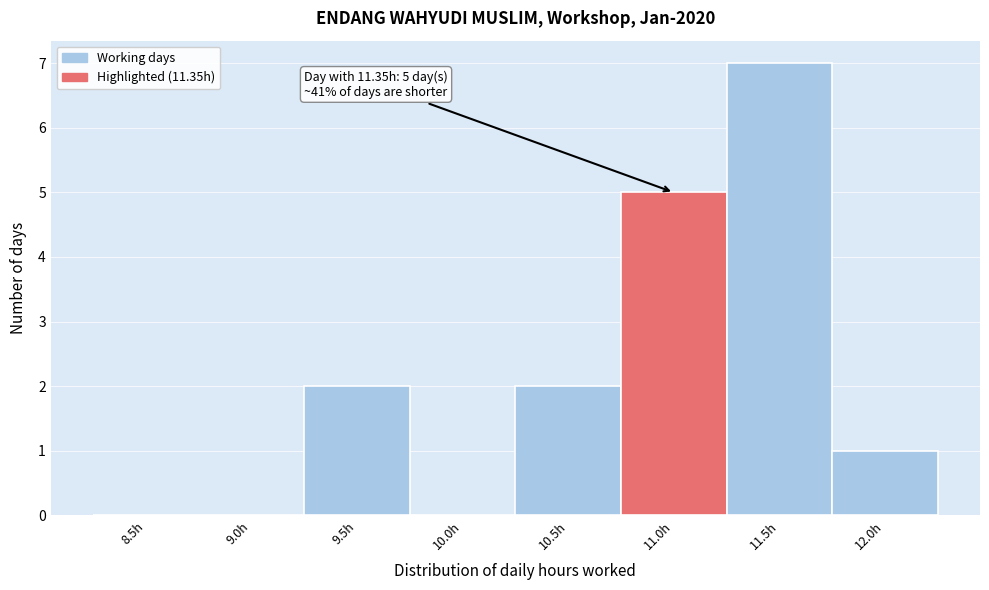

Reading left to right, transcribe all the data shown in this chart.

8.5h=0	9.0h=0	9.5h=2	10.0h=0	10.5h=2	11.0h=5	11.5h=7	12.0h=1